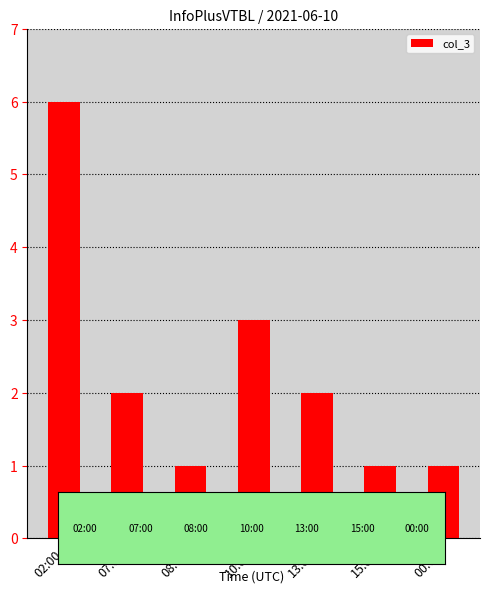

At which label is the value closest to 3?

10:00